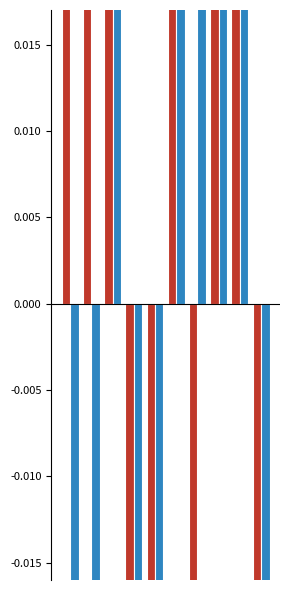

What is the value of the 专业测试得分 bar at the 6th from the left?

7.5